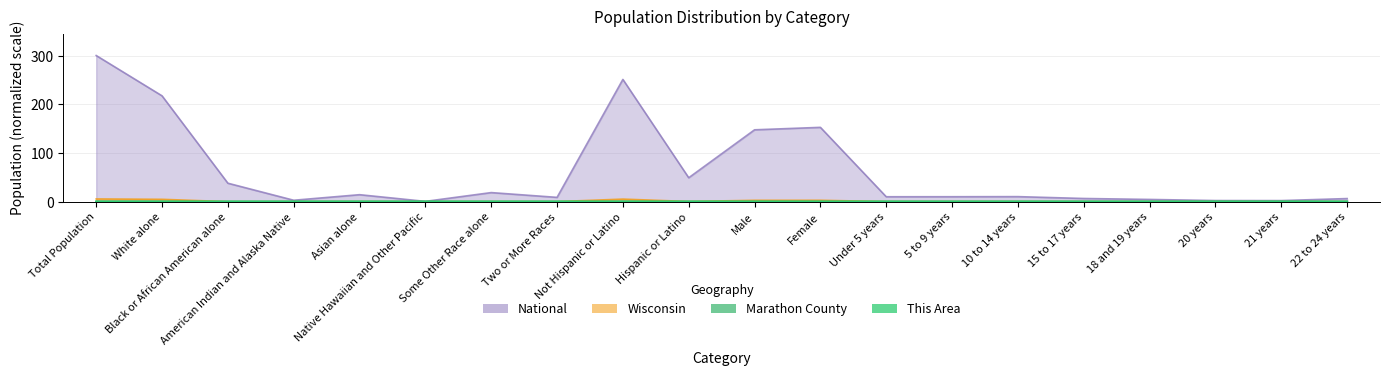

Which category has the highest value across all series?

Total Population